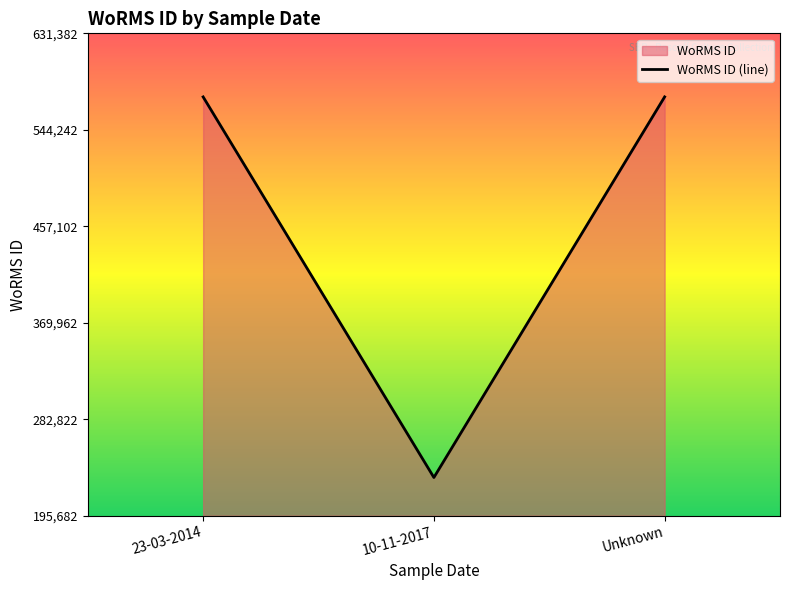

Approximately how many times larger is the value at 10-11-2017 compared to Unknown?

0.4